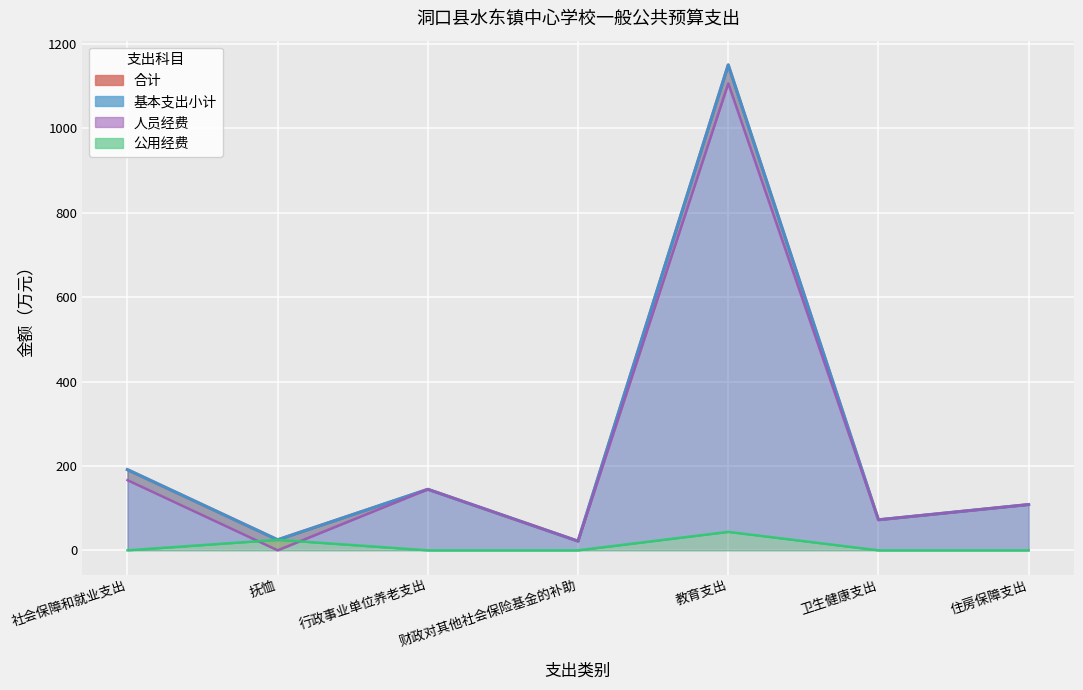

What is the label of the 7th point from the right?

社会保障和就业支出